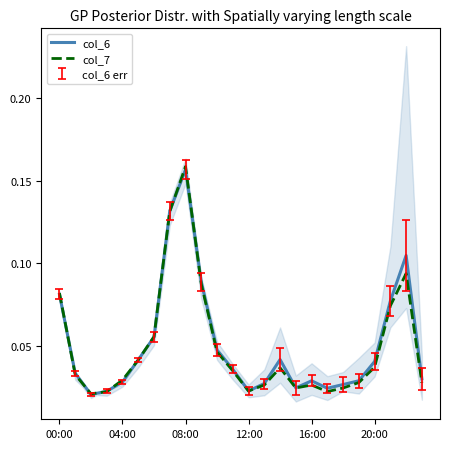

Where do col_6 and col_7 first cross each other?

00:00 and 04:00